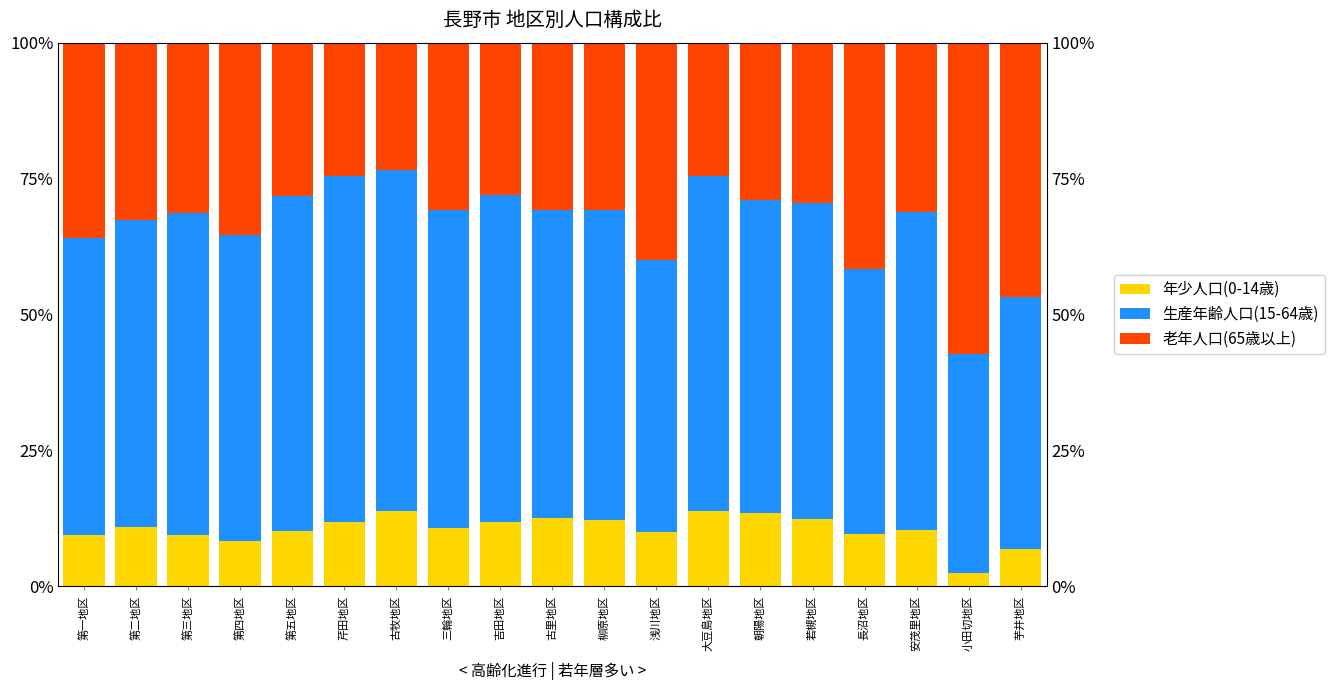

The 年少人口(0-14歳) series shows 0.0 at 第一地区. True or false?

False